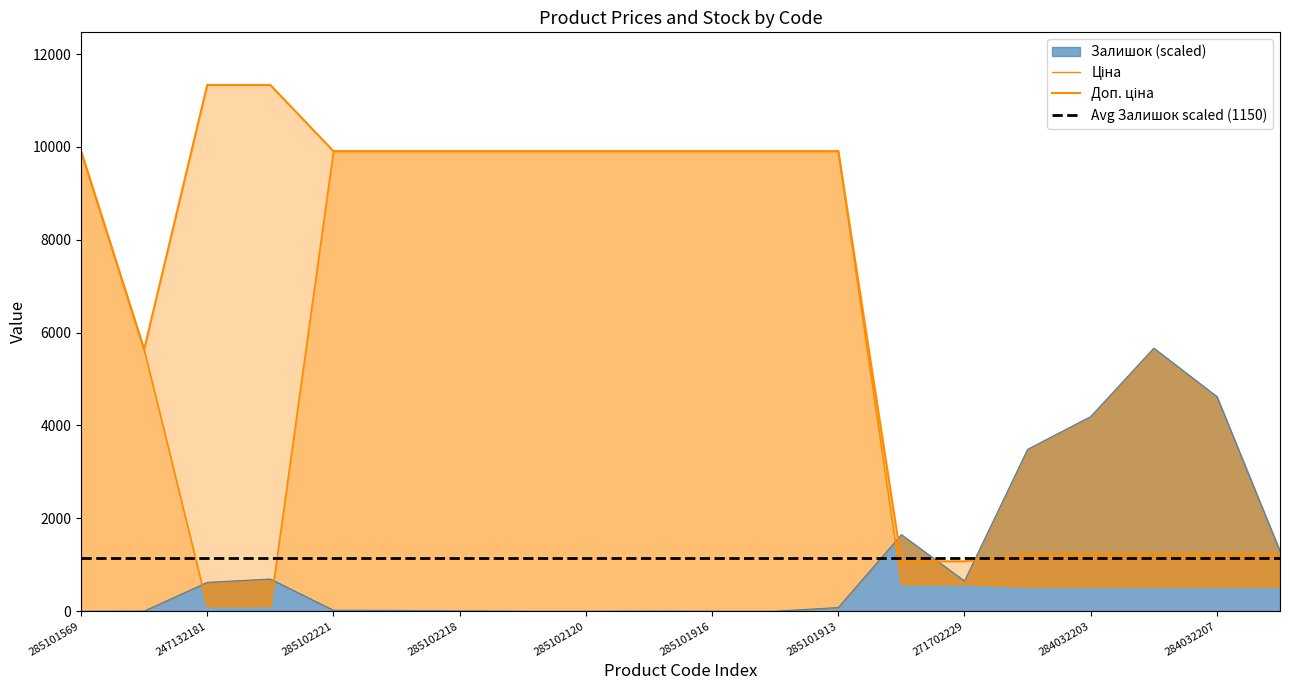

Where is the first local minimum for Доп. ціна?

10832185